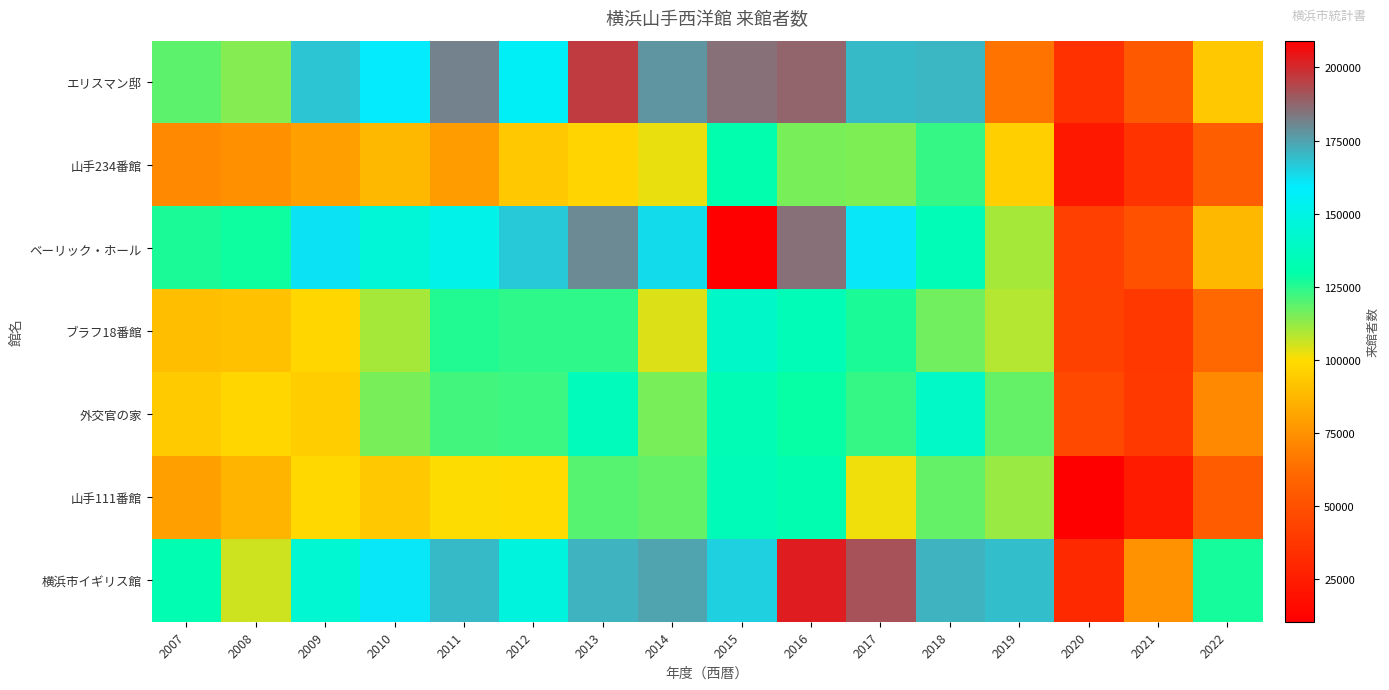

Which series has the largest total across all categories?

横浜市イギリス館